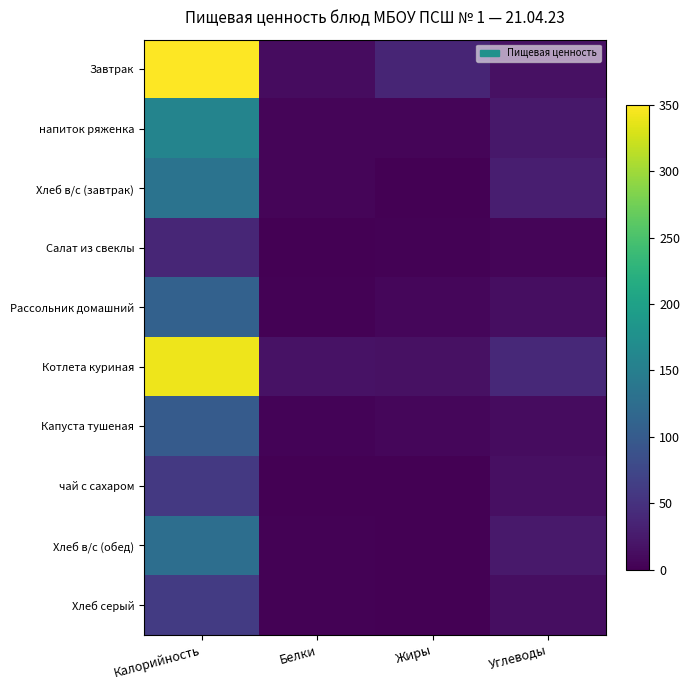

Which series has the widest spread of values?

Завтрак